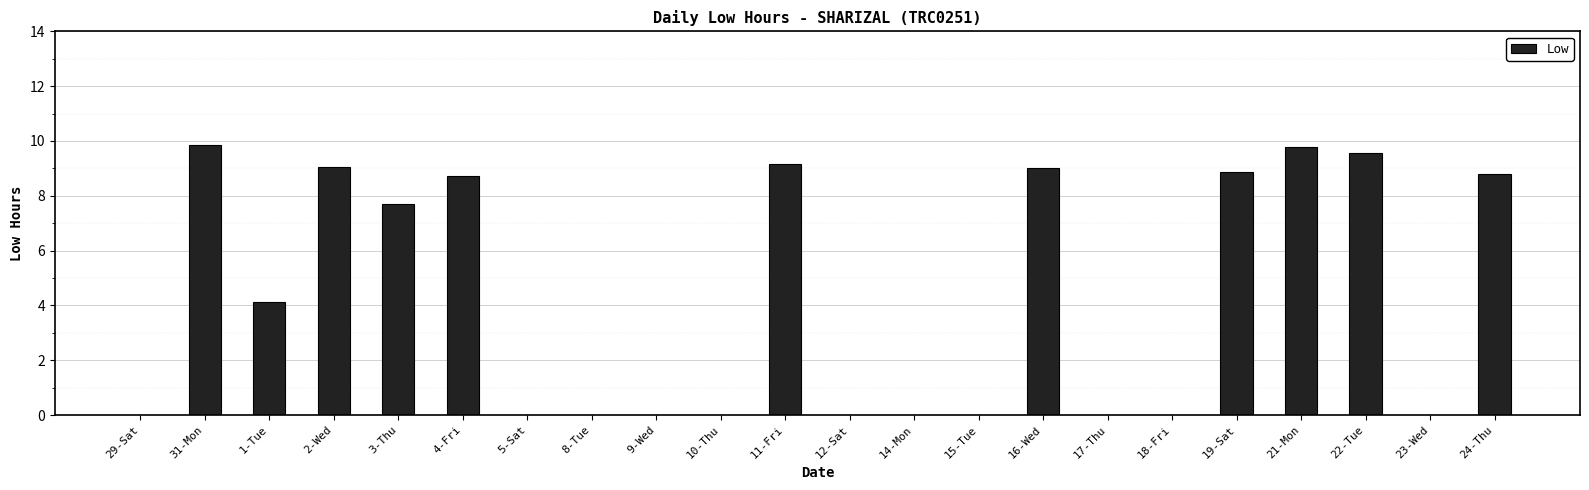

The chart shows a value of 0.0 at 18-Fri. True or false?

True